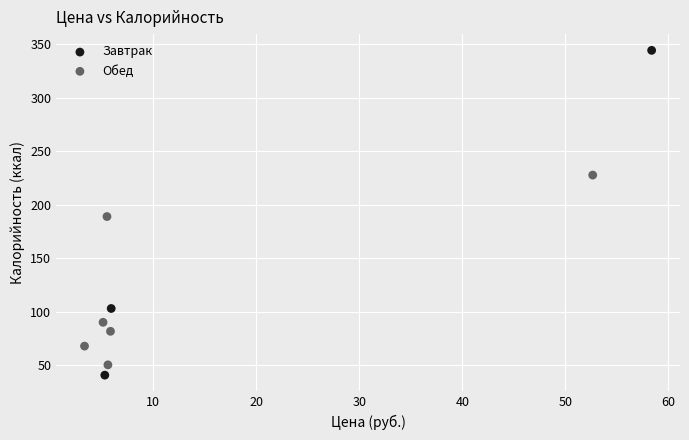

Which series contains the highest Y value?

Завтрак